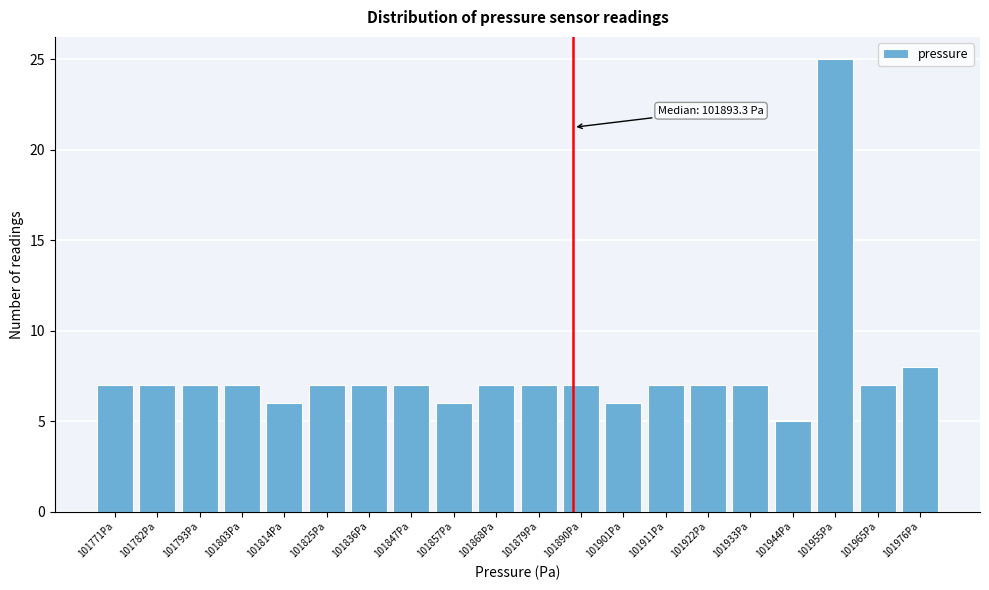

Reading left to right, list all the values displayed in this chart.

101771Pa=7	101782Pa=7	101793Pa=7	101803Pa=7	101814Pa=6	101825Pa=7	101836Pa=7	101847Pa=7	101857Pa=6	101868Pa=7	101879Pa=7	101890Pa=7	101901Pa=6	101911Pa=7	101922Pa=7	101933Pa=7	101944Pa=5	101955Pa=25	101965Pa=7	101976Pa=8